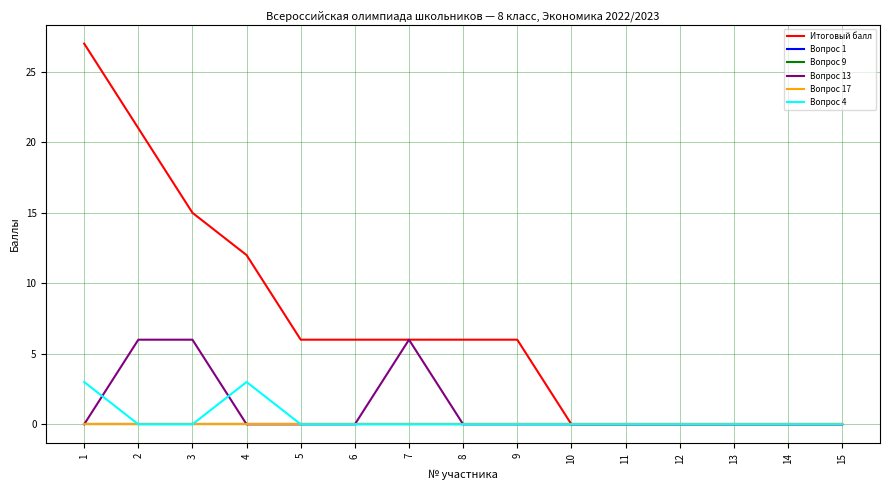

Which has a higher value, 15 or 13?

15